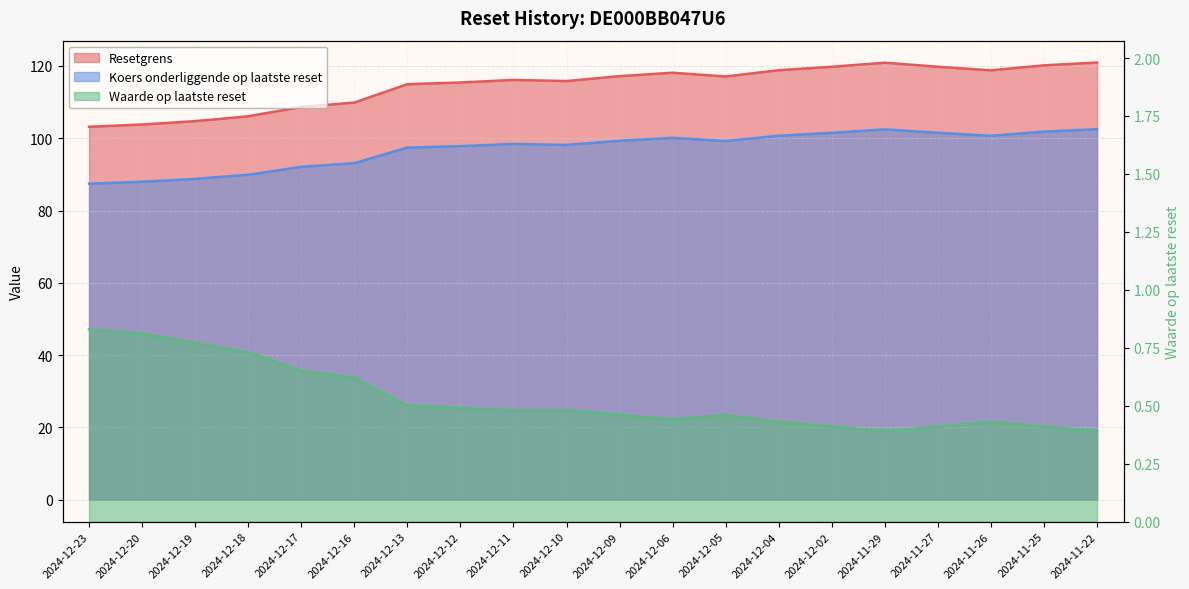

What is the label of the 8th point from the right?

2024-12-05